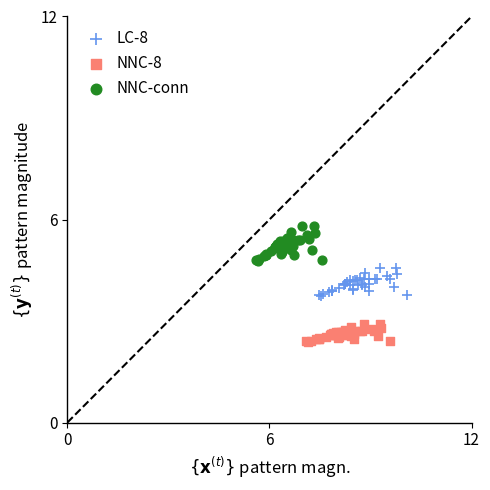

What are all the series names shown in the legend?

LC-8, NNC-8, NNC-conn